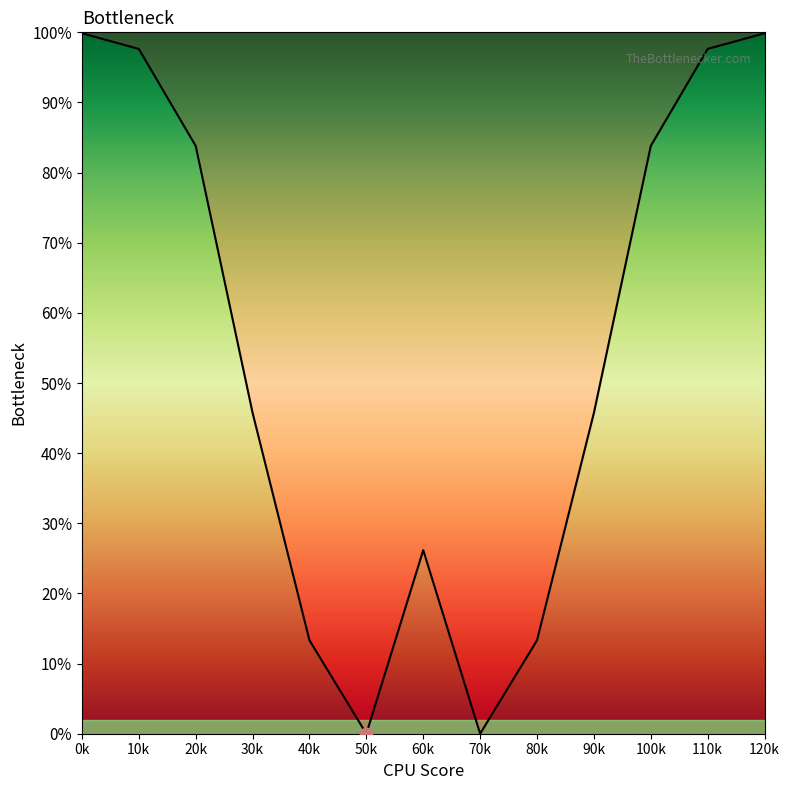

What is the change in value from 20k to 120k?

+16.1